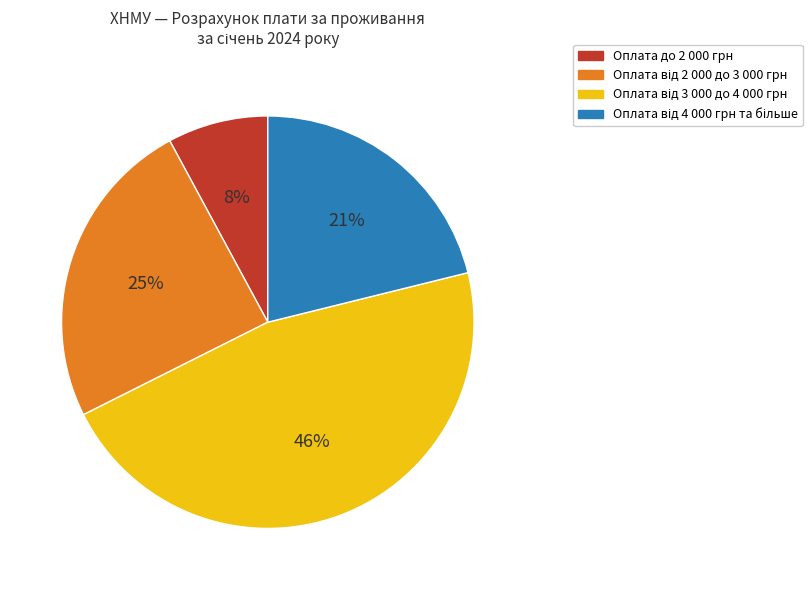

To the nearest percent, what percentage of the pie is Оплата до 2 000 грн?

8%